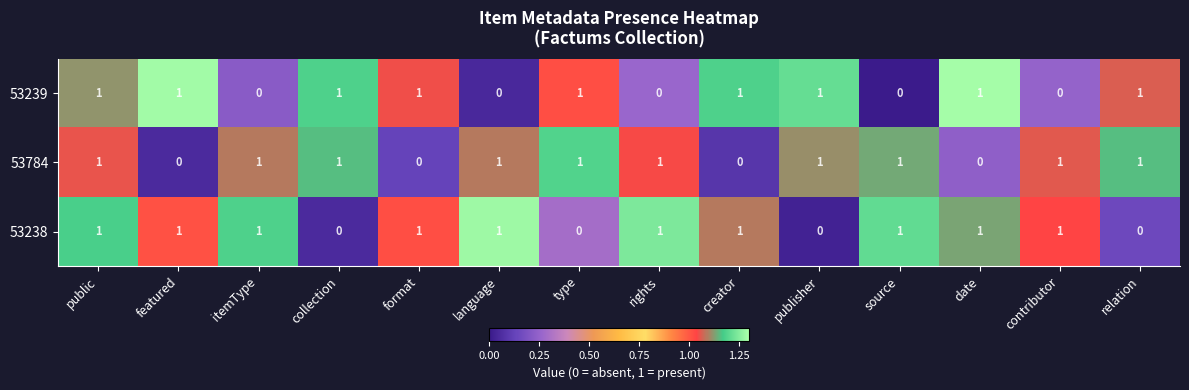

At which category is the sum across all series the highest?

public